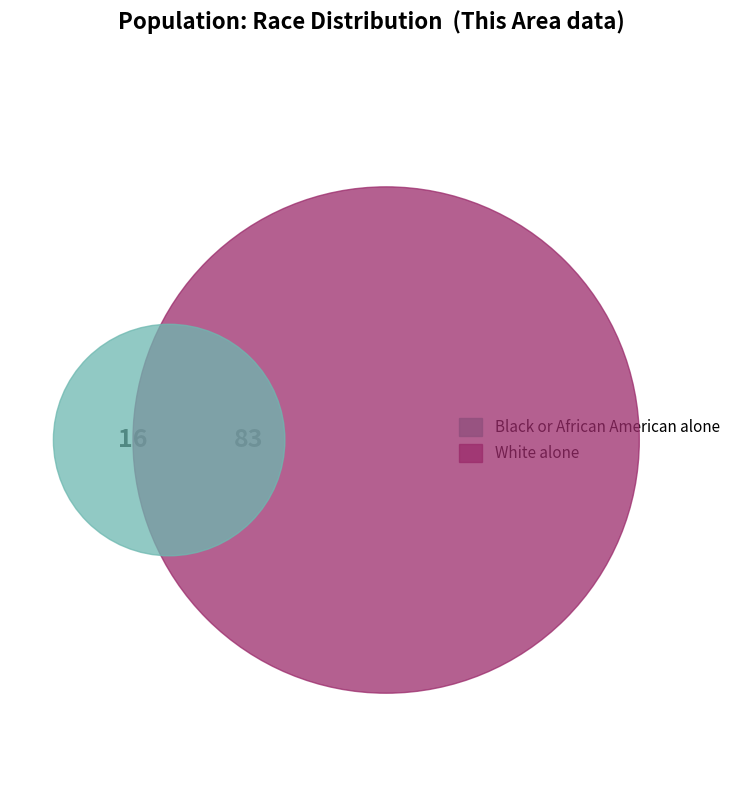

What percentage do Some Other Race alone and Two or More Races together represent?

0.5%